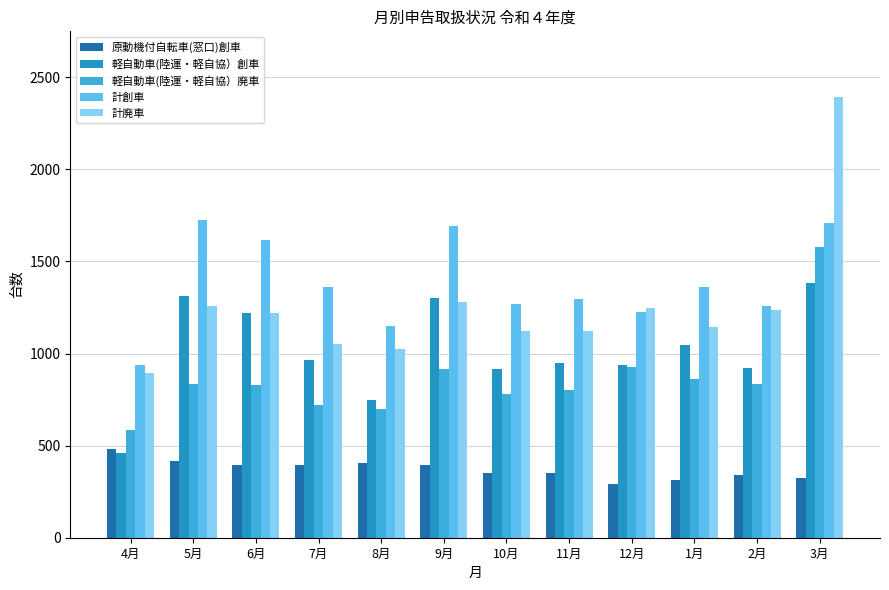

Rank the series by their maximum value, from highest to lowest.

計廃車, 計創車, 軽自動車(陸運・軽自協）廃車, 軽自動車(陸運・軽自協）創車, 原動機付自転車(窓口)創車